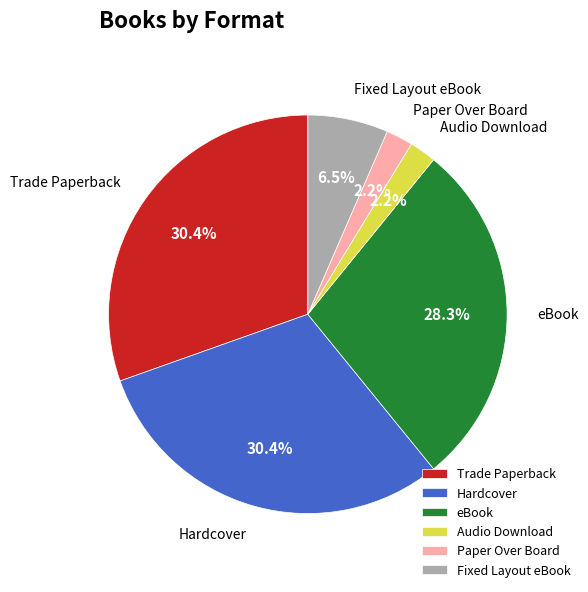

Between Paper Over Board and Hardcover, which is larger?

Hardcover